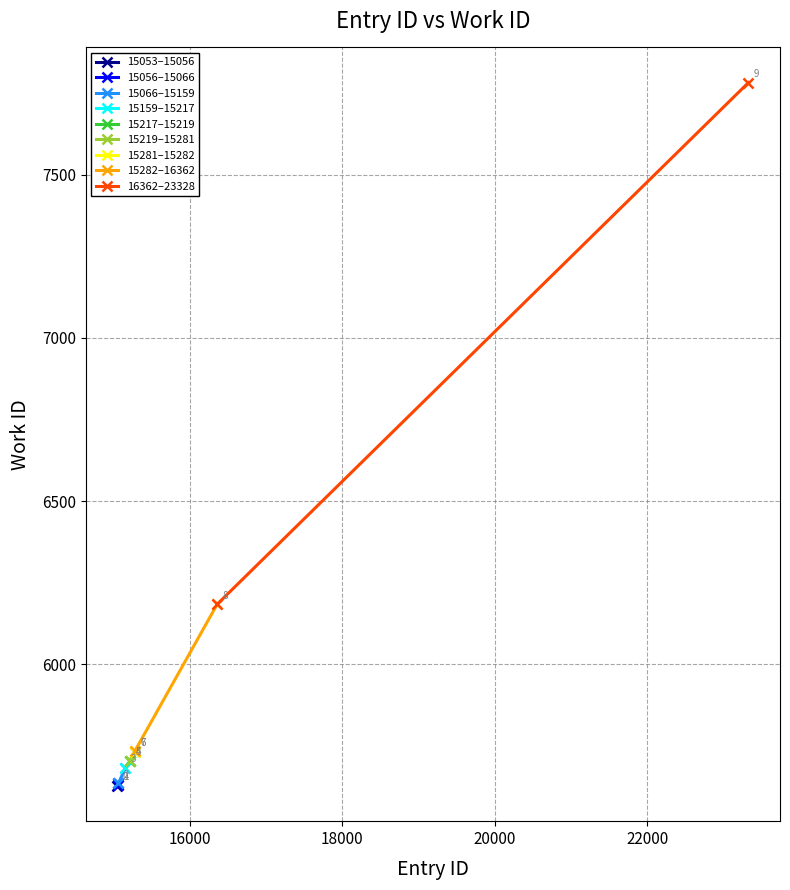

Where is the data nearest to the value 6704?

16362